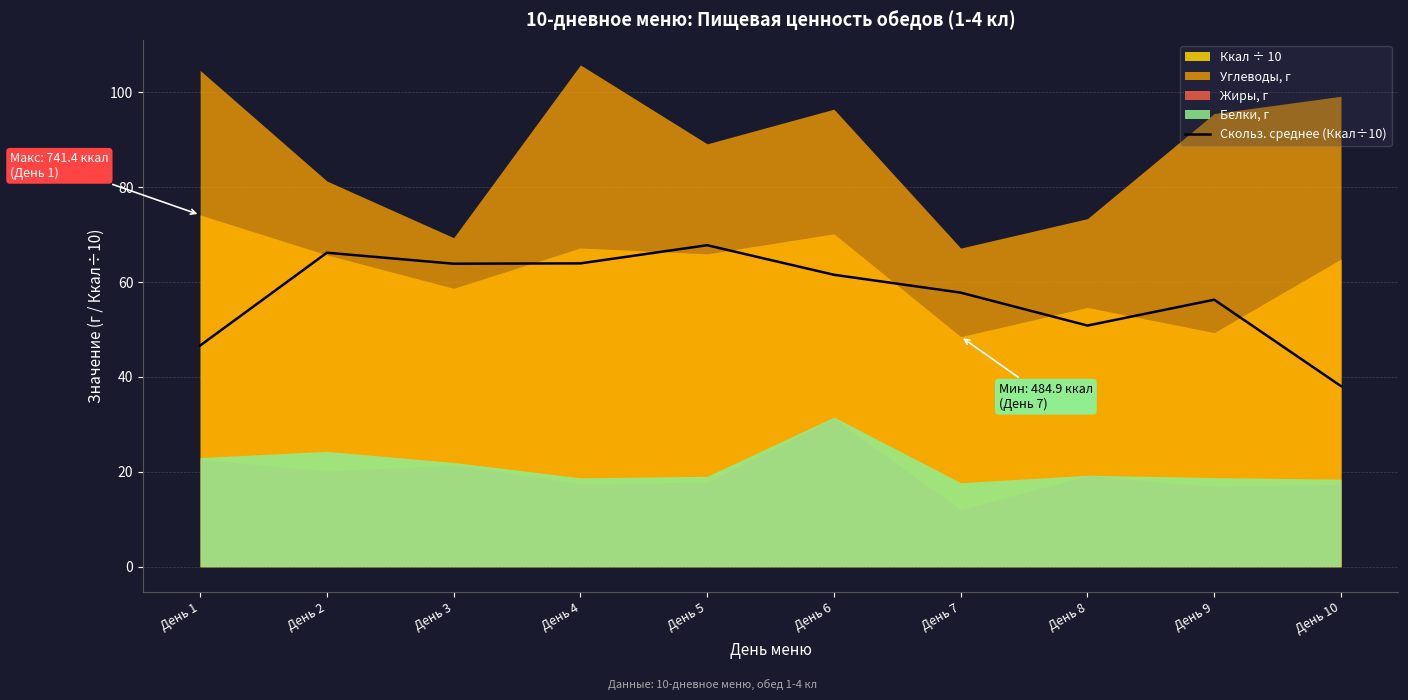

What is the lowest value of the Скольз. среднее (Ккал÷10) series?

38.1